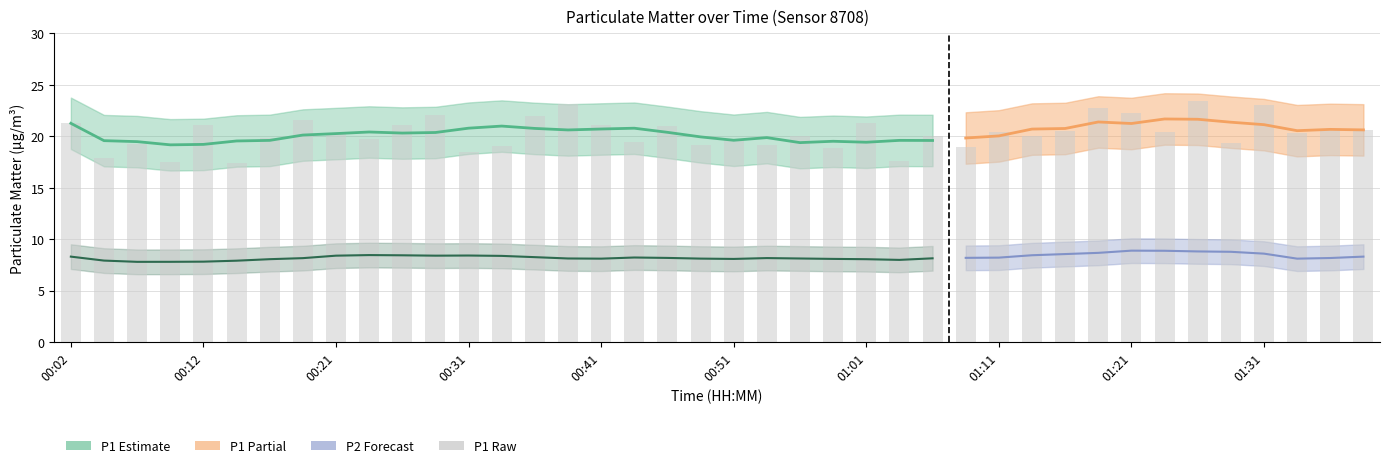

Approximately how many times larger is the value at 01:21 compared to 01:36?

1.1